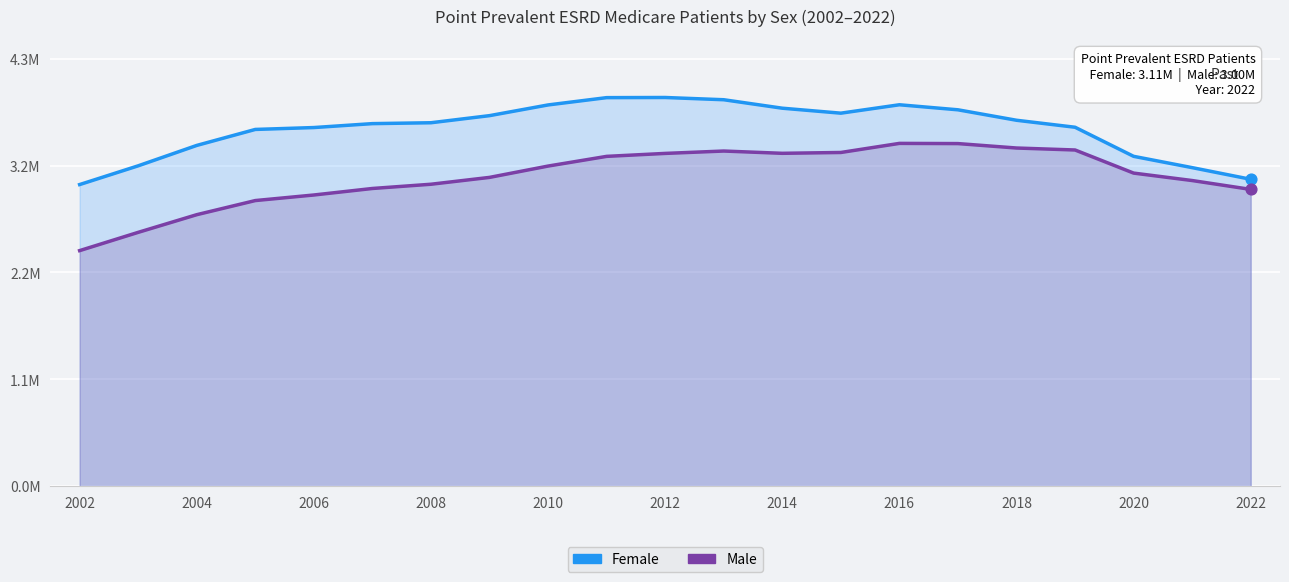

What are all the series names shown in the legend?

Female, Male